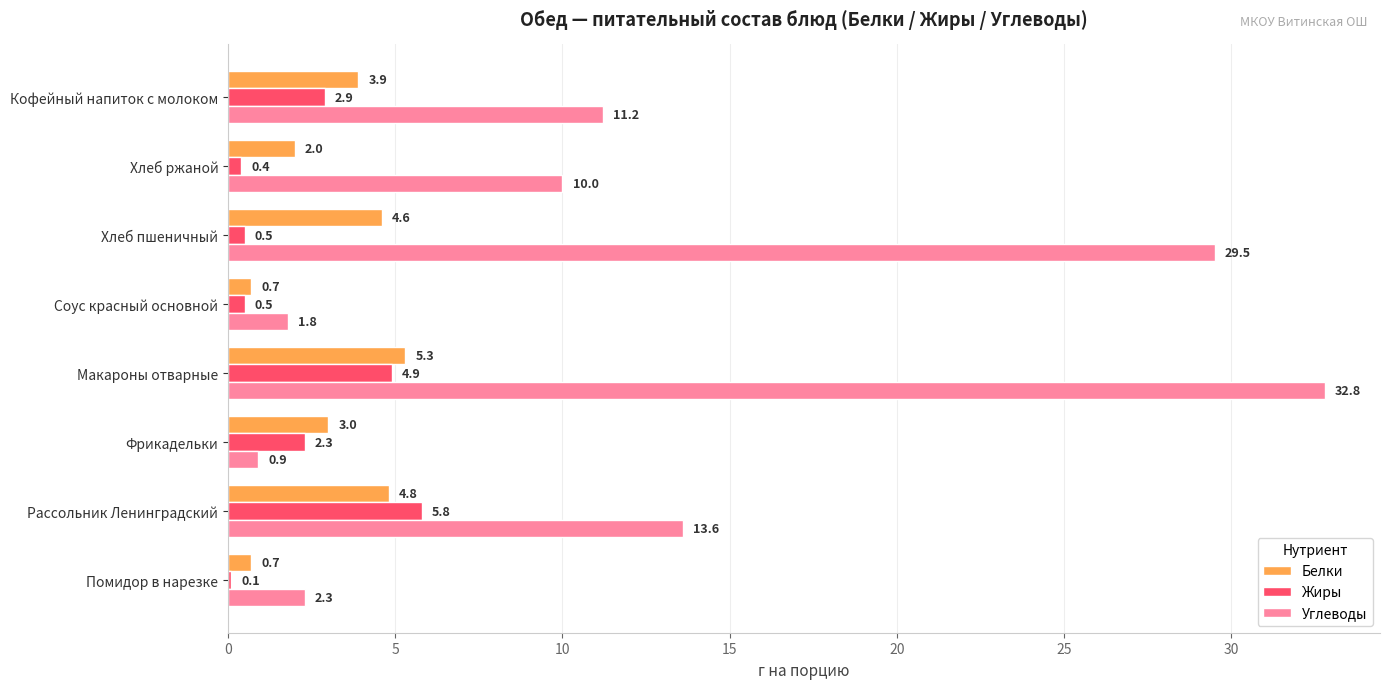

The value of Белки at Кофейный напиток с молоком is 1.4. True or false?

False